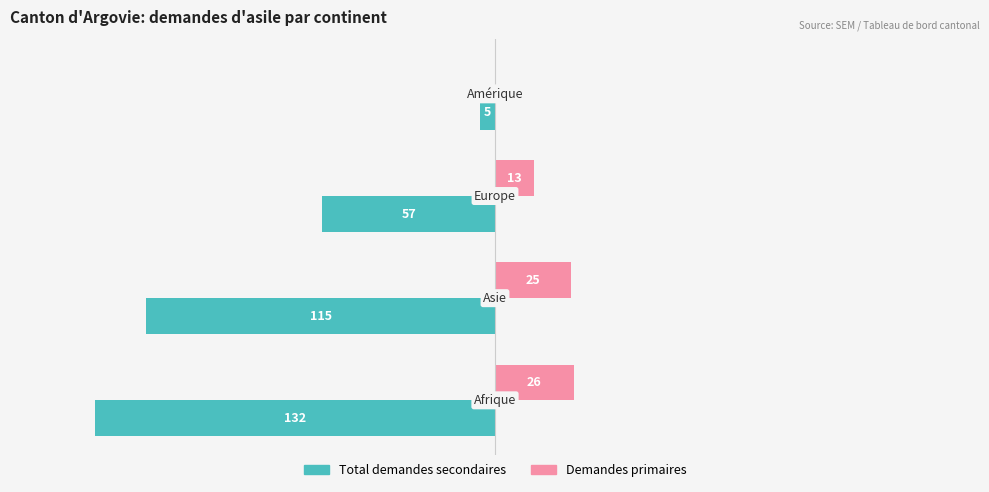

What are all the series names shown in the legend?

Total demandes secondaires, Demandes primaires